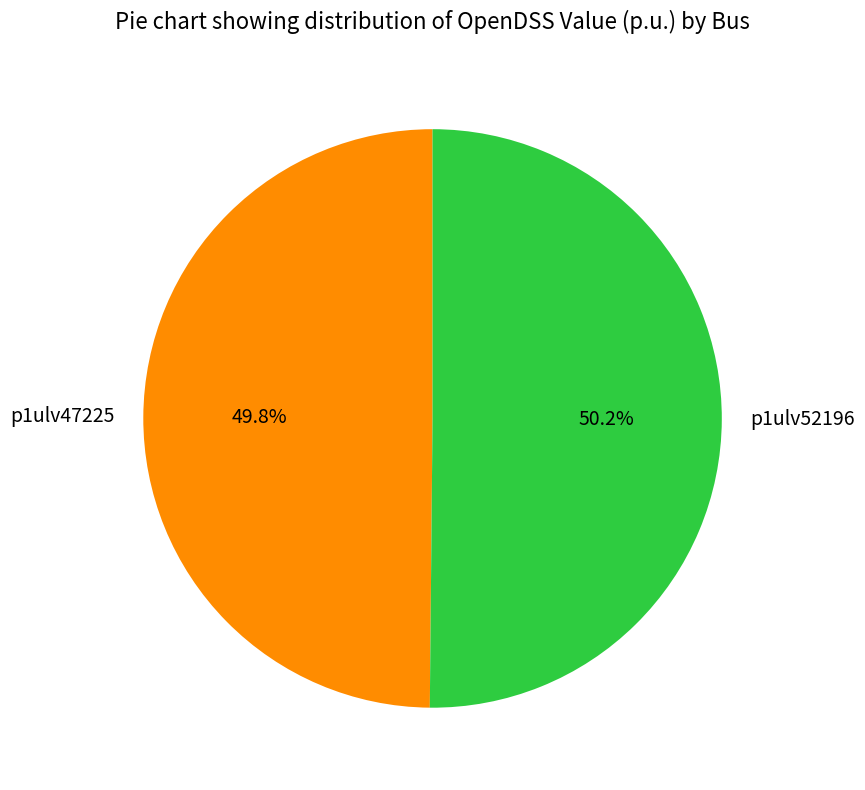

Approximately how many times larger is the value at p1ulv52196 compared to p1ulv47225?

1.0